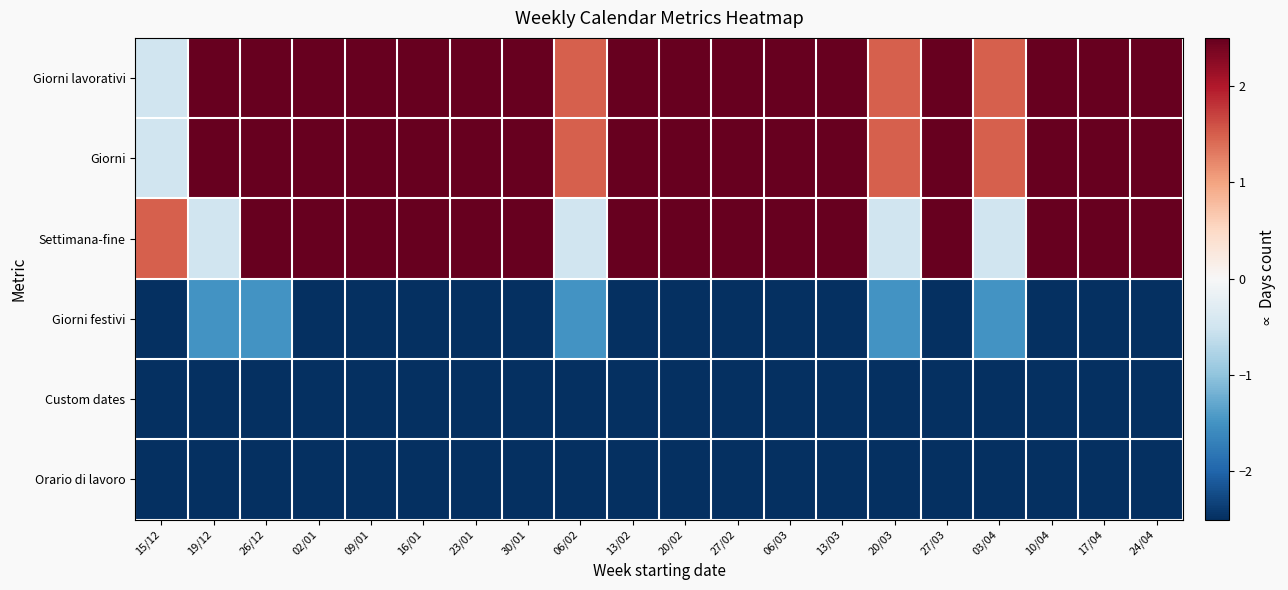

What is the smallest value displayed?

-2.5